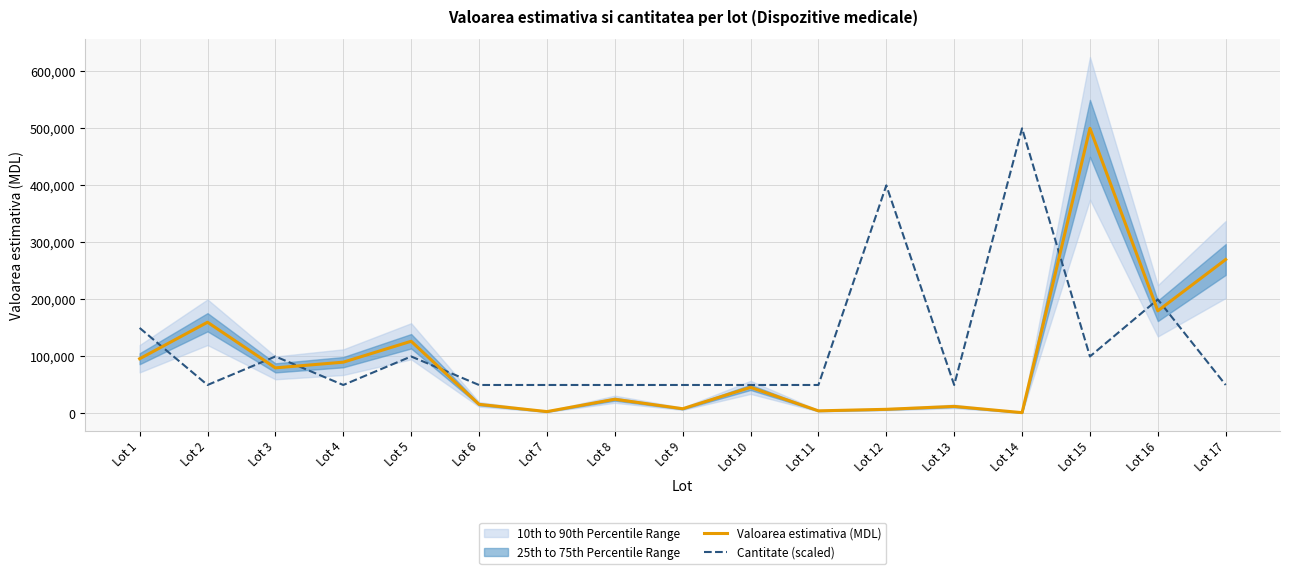

Reading left to right, transcribe all the data shown in this chart.

Valoarea estimativa (MDL): 96000.0	160000.0	80000.0	90000.0	126666.0	16045.0	3333.3	25000.0	8333.3	45833.3	4653.3	7334.0	12431.0	1500.0	500000.0	180000.0	270000.0
Cantitate (scaled): 150000.0	50000.0	100000.0	50000.0	100000.0	50000.0	50000.0	50000.0	50000.0	50000.0	50000.0	400000.0	50000.0	500000.0	100000.0	200000.0	50000.0